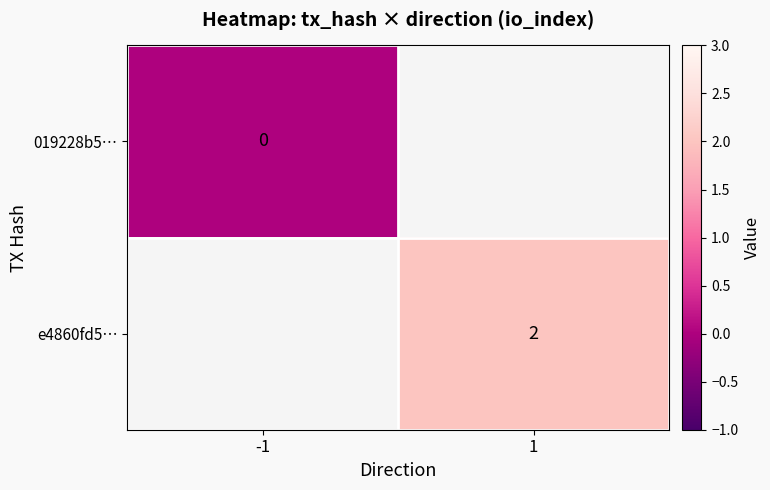

The e4860fd5… series shows 2 at 1. True or false?

True